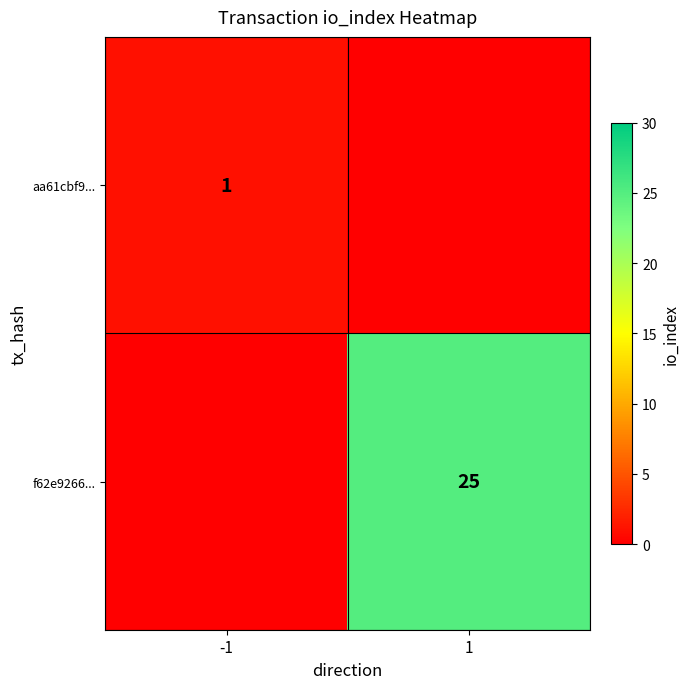

At how many categories does at least one series exceed 24?

1